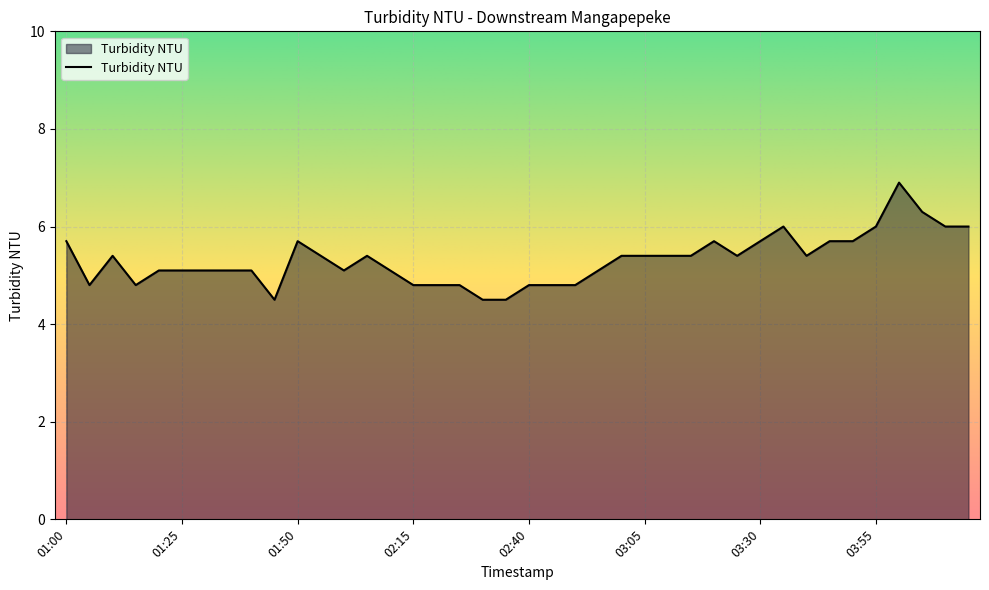

What is the smallest value displayed?

4.5